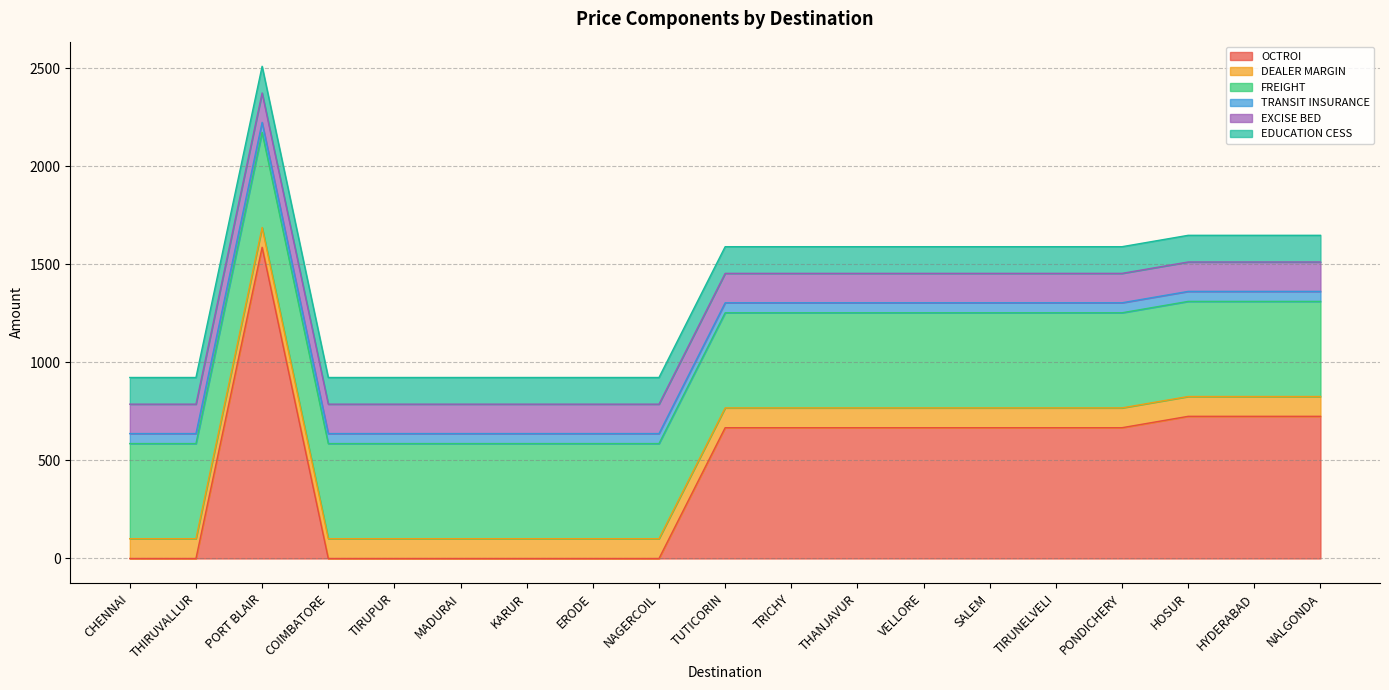

True or false: EDUCATION CESS has more than 2 points higher than both neighbors.

False